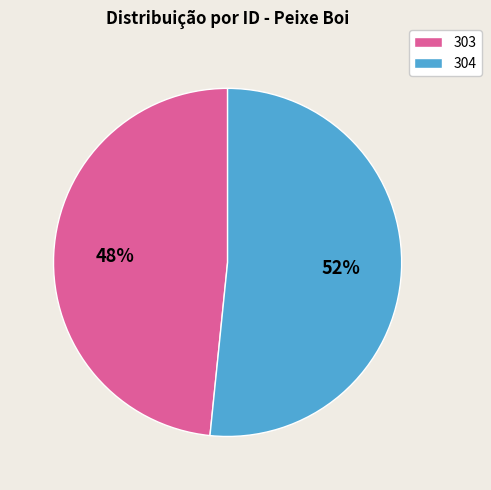

True or false: 304 accounts for 46% of the total.

False